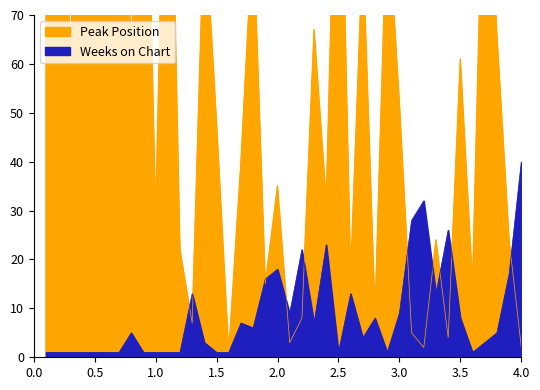

Which category has the lowest value in the Peak Position series?

1